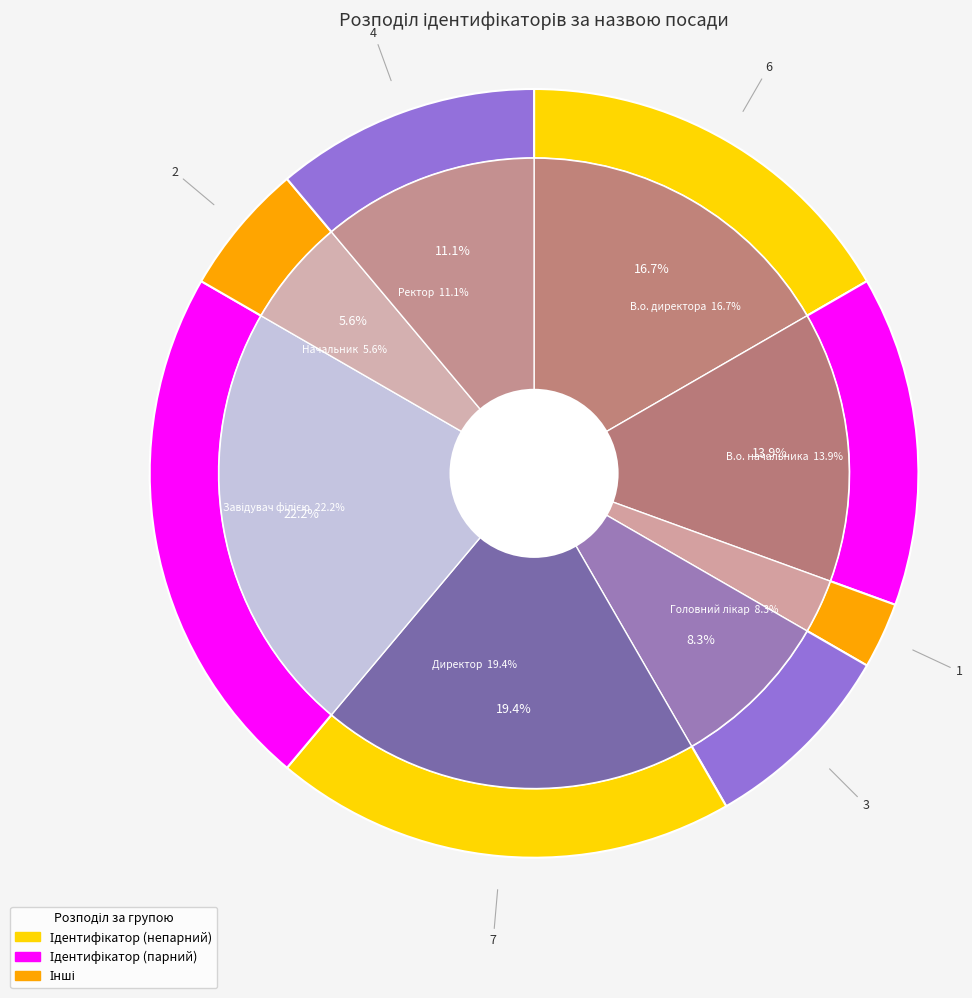

What percentage is NOT represented by Головний лікар?

91.7%